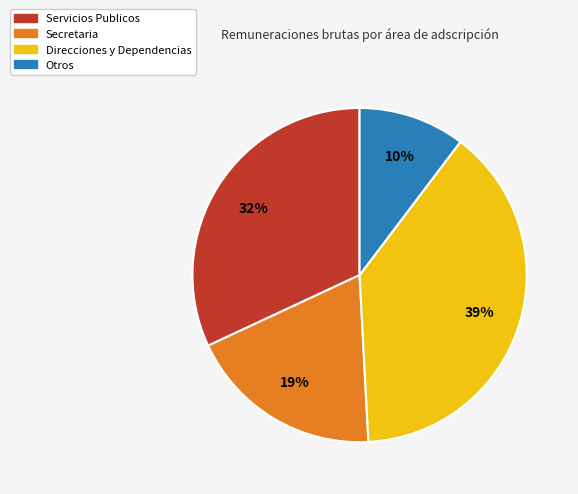

Which has a higher value, Secretaria or Servicios Publicos?

Servicios Publicos